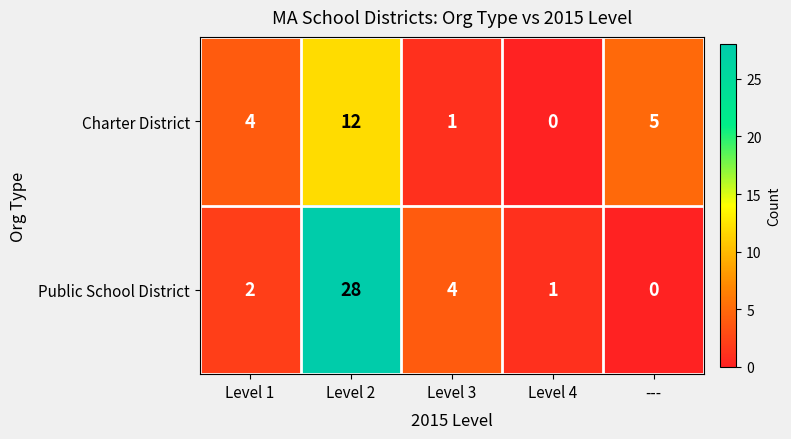

Which series has the largest range (max minus min)?

Public School District